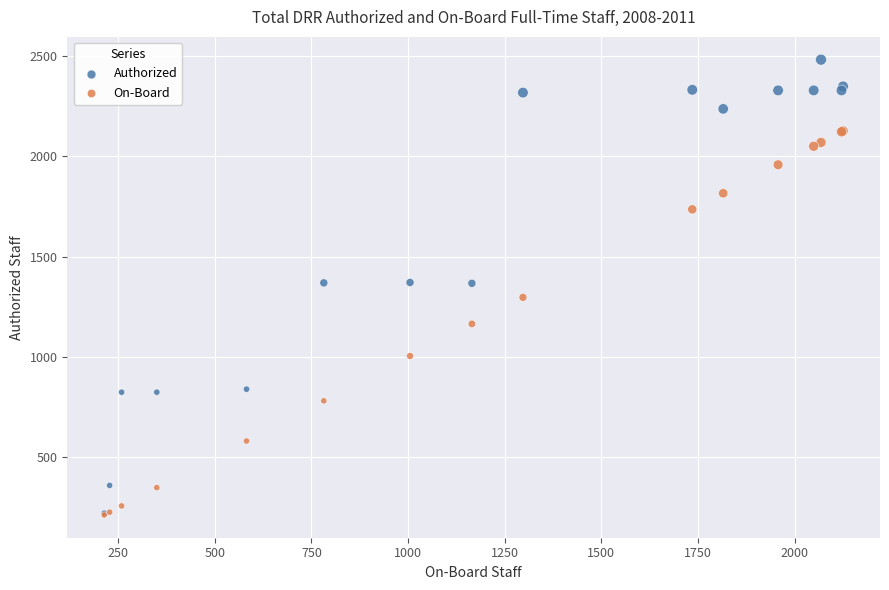

What are all the series names shown in the legend?

Authorized, On-Board